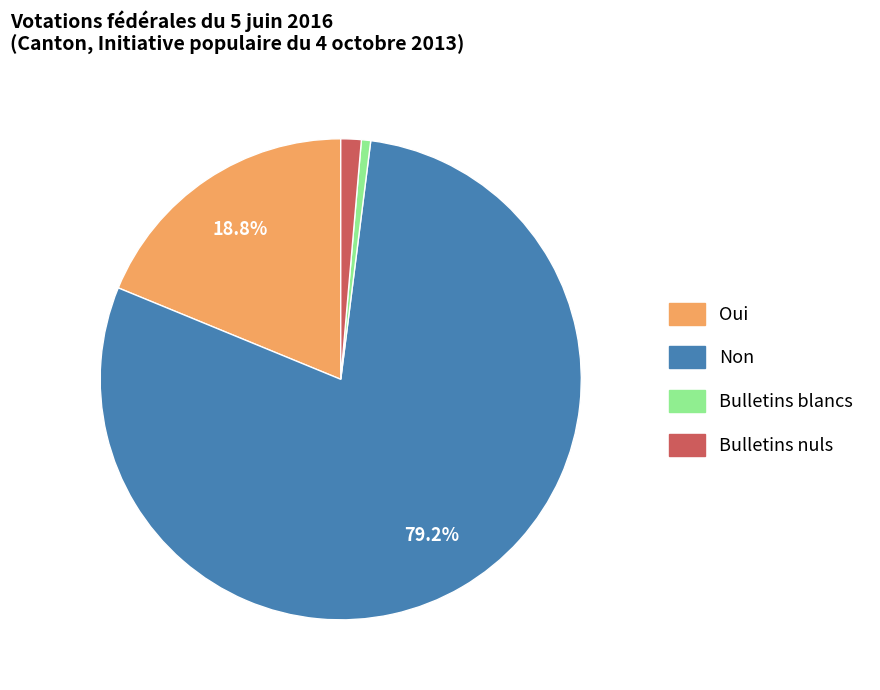

Count the number of slices in the pie.

4